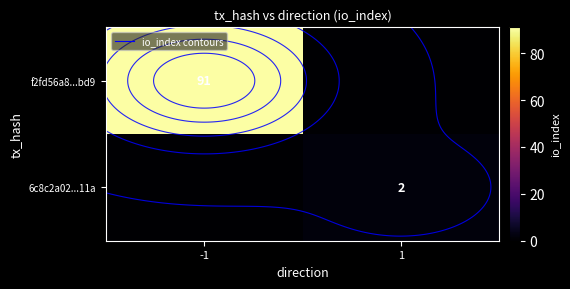

How many values in f2fd56a8...bd9 are above zero?

1